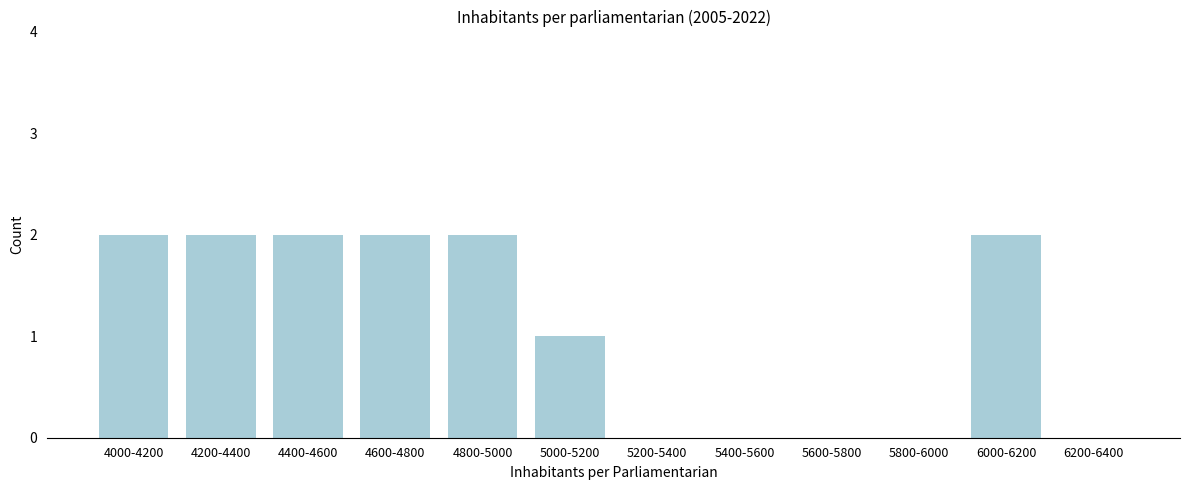

Reading left to right, what are all the values shown in this chart?

4000-4200=2	4200-4400=2	4400-4600=2	4600-4800=2	4800-5000=2	5000-5200=1	5200-5400=0	5400-5600=0	5600-5800=0	5800-6000=0	6000-6200=2	6200-6400=0